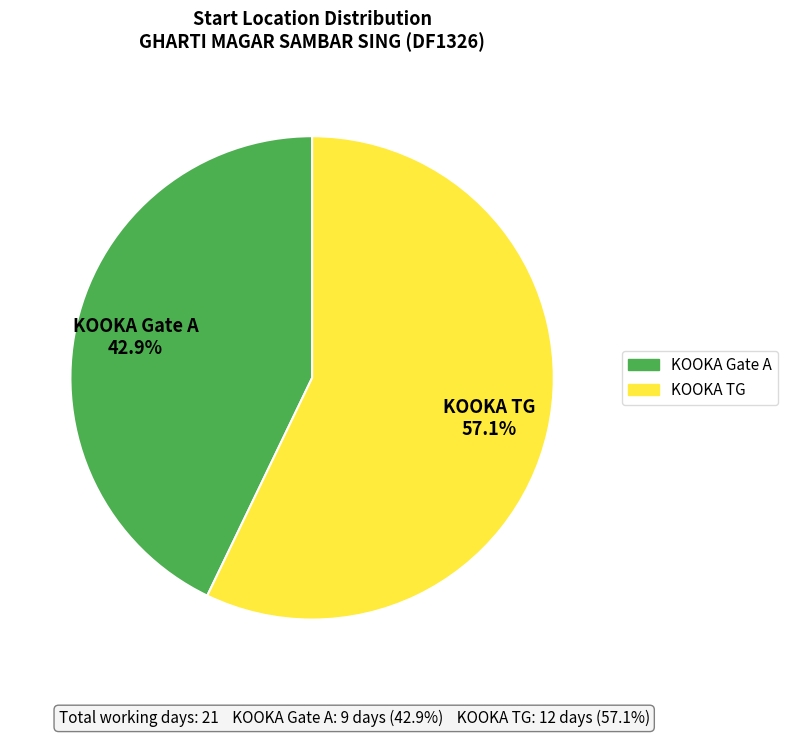

What is the majority slice?

KOOKA TG